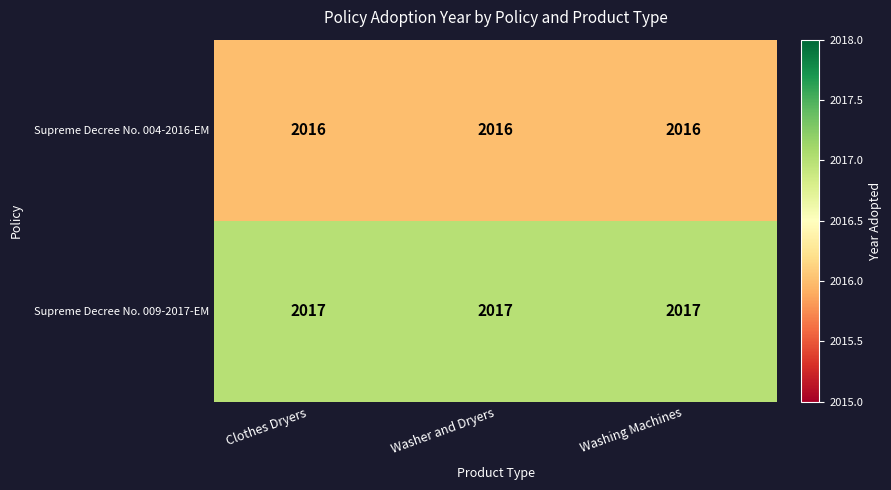

What is the greatest value displayed?

2017